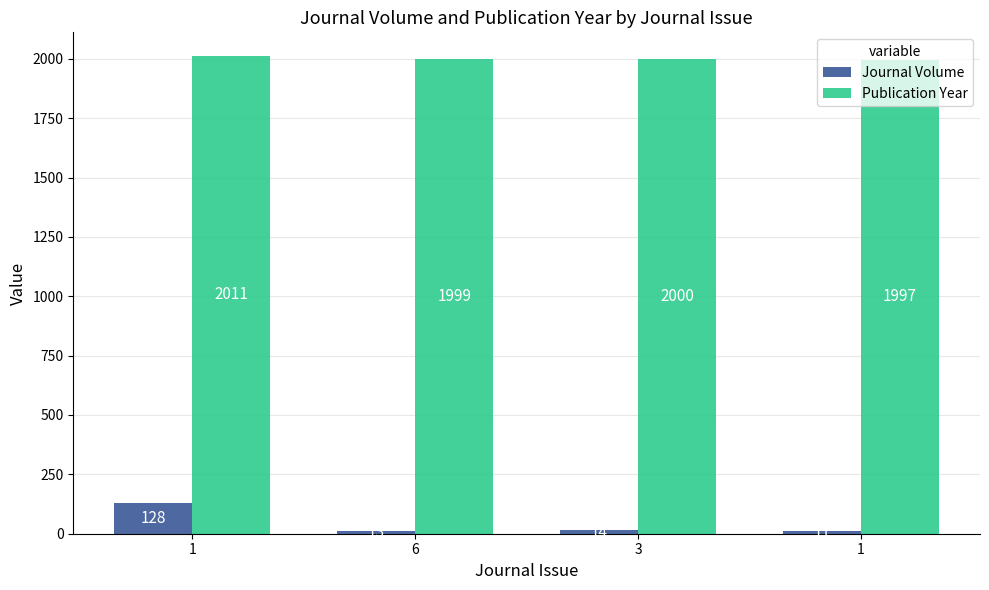

Reading right to left, list all the values displayed in this chart.

Journal Volume: 11	14	13	128
Publication Year: 1997	2000	1999	2011